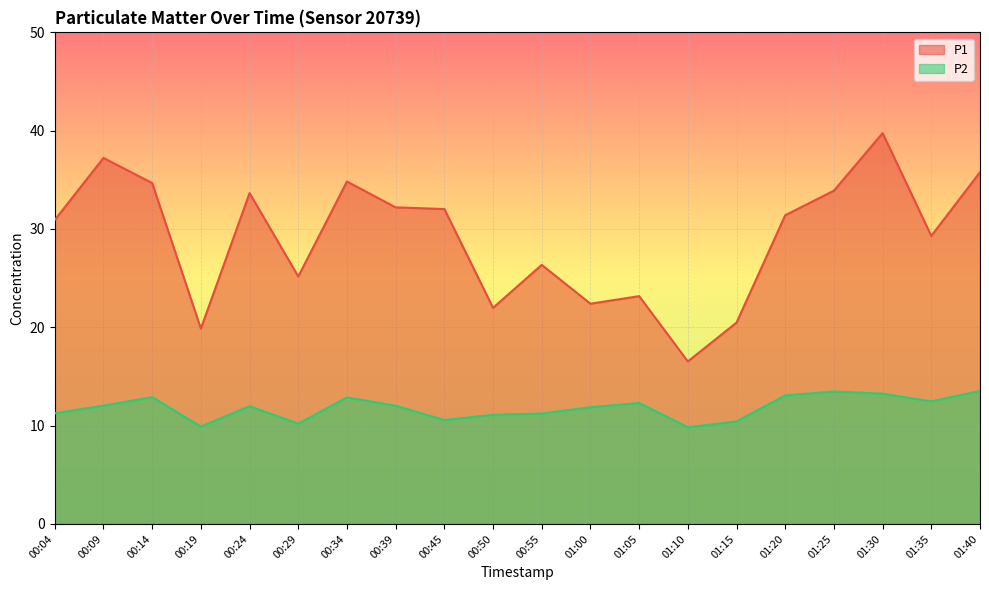

What is the label of the 9th point from the right?

01:00